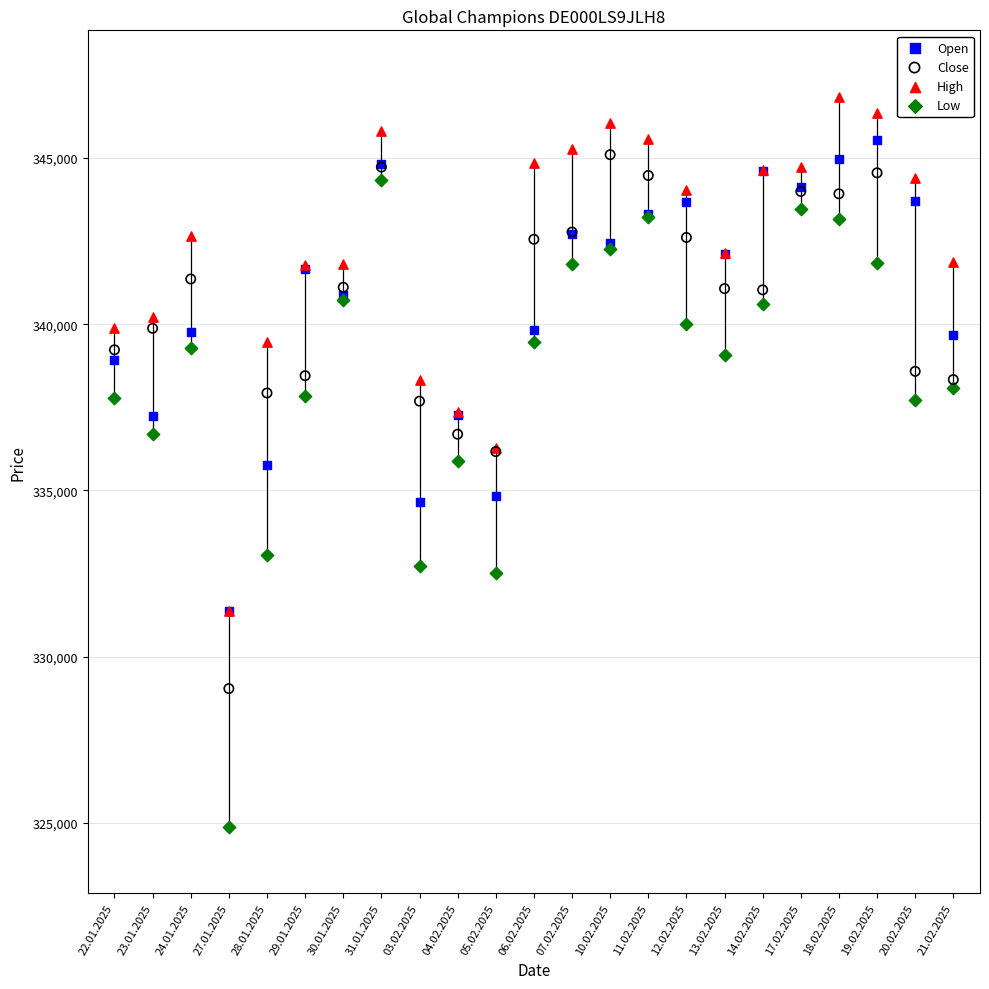

What are all the series names shown in the legend?

Open, Close, High, Low